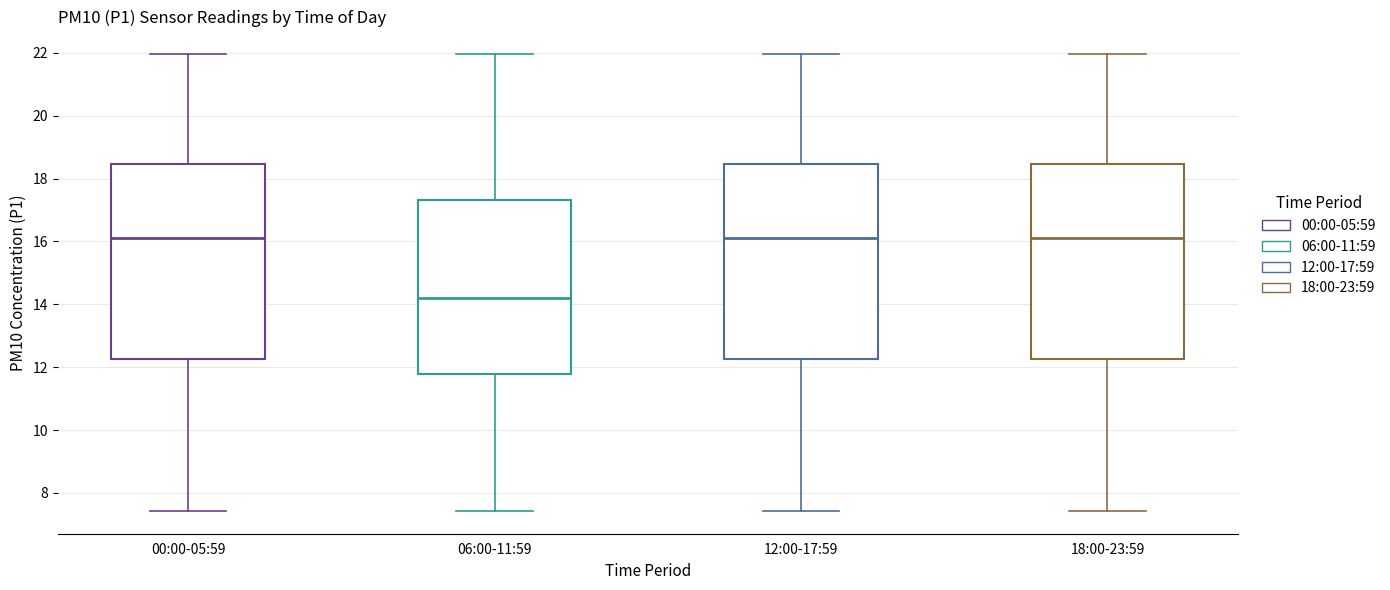

Reading left to right, transcribe this box plot: for each box, give where its median line is, the range the box spans, and where its two whiskers end, as read against the y-axis. The values are not printed on the chart, so give them approximately, as read against the axis.

00:00-05:59: median 16.2, box 12.2 to 18.4, whiskers 7.4 to 22.0
06:00-11:59: median 14.2, box 11.8 to 17.4, whiskers 7.4 to 22.0
12:00-17:59: median 16.2, box 12.2 to 18.4, whiskers 7.4 to 22.0
18:00-23:59: median 16.2, box 12.2 to 18.4, whiskers 7.4 to 22.0